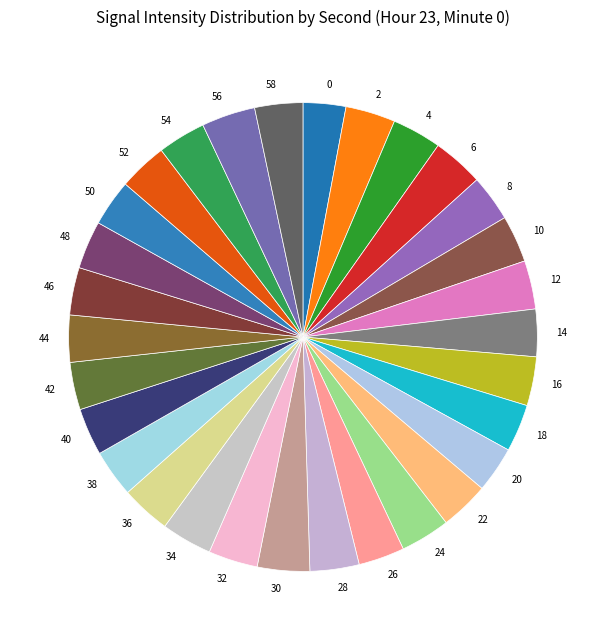

Do 24 and 2 together represent more than half of the pie?

No